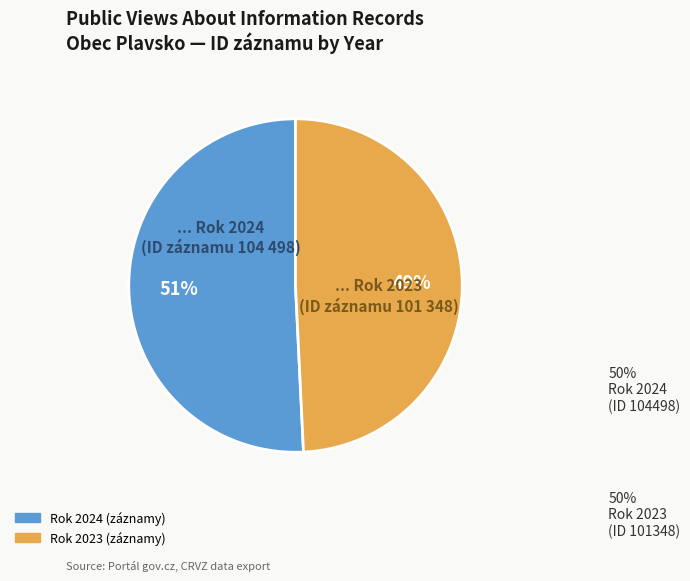

Does any single category account for the majority?

Yes